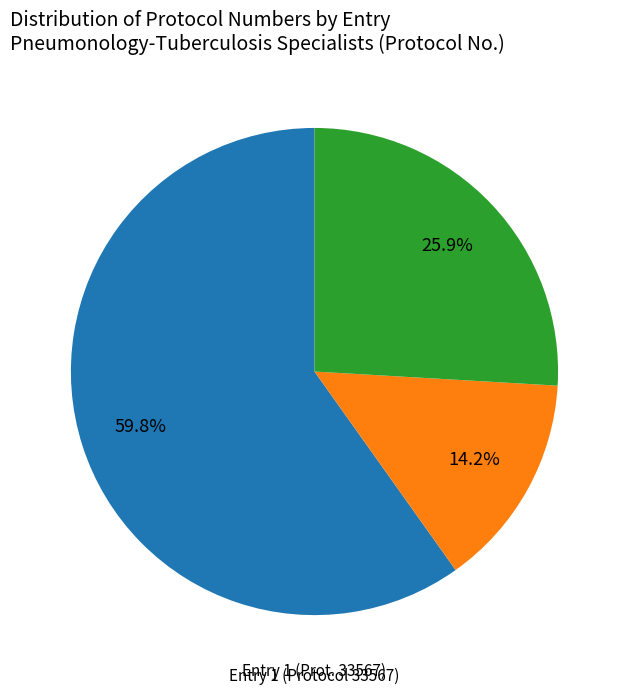

Is there a majority slice in this chart?

Yes